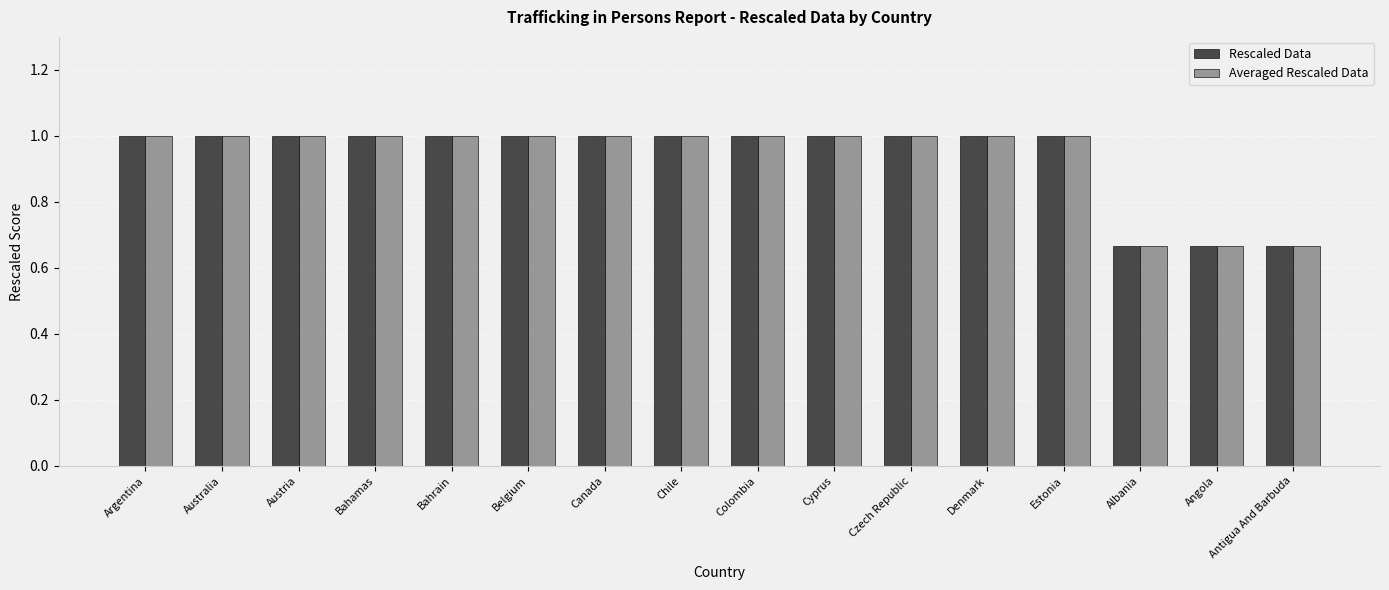

What is the maximum value shown in the chart?

1.0